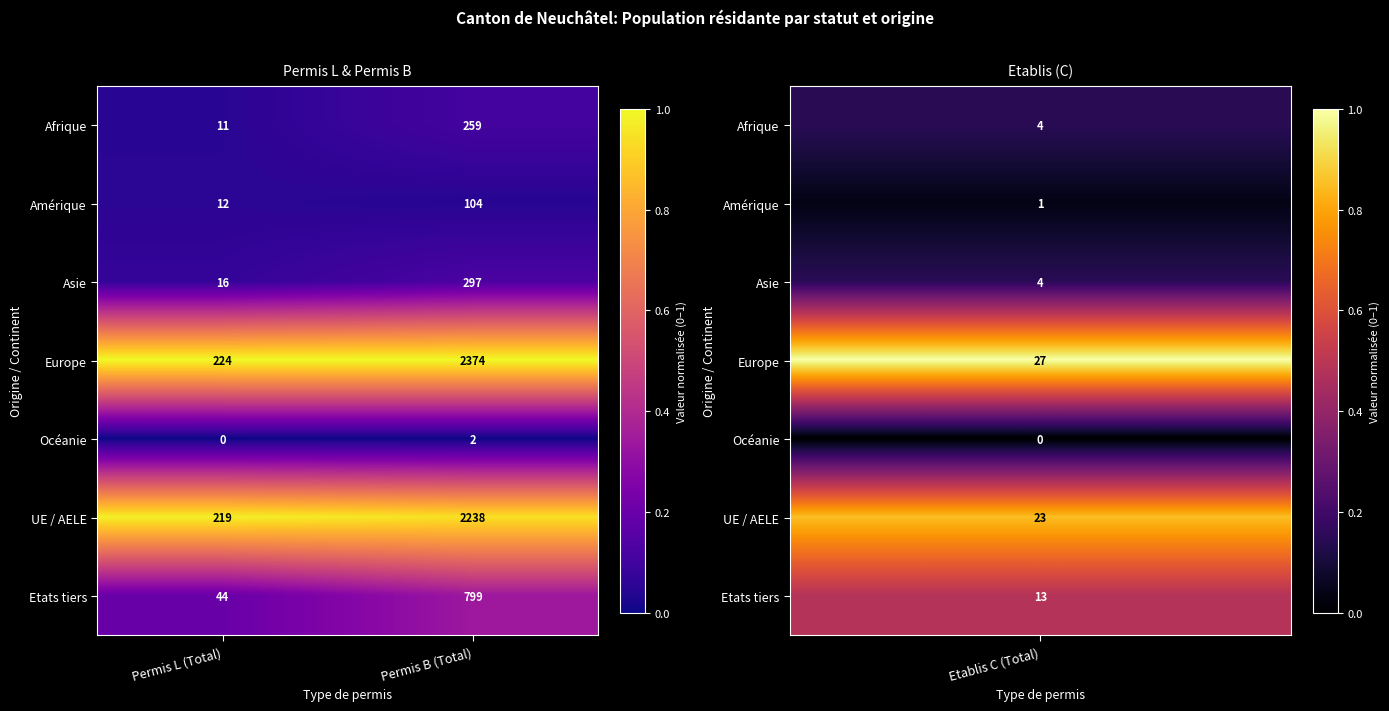

Between Permis L (Total) and Permis B (Total), which series saw the biggest shift?

Europe